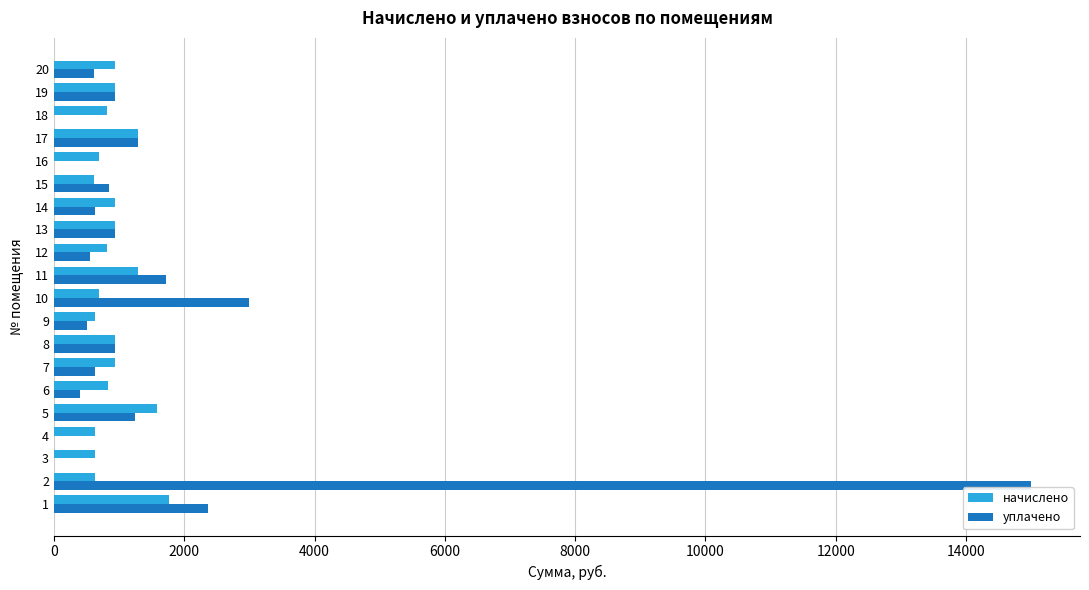

What is the total value across all series at 7?

1559.2